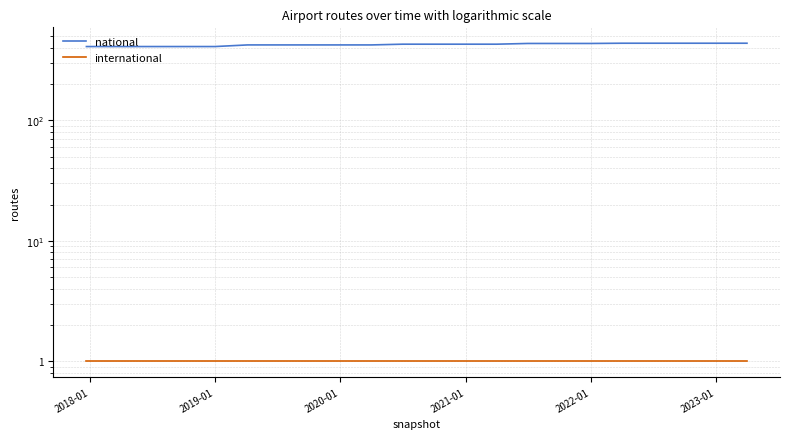

List the series in order of their peak value, lowest first.

international, national